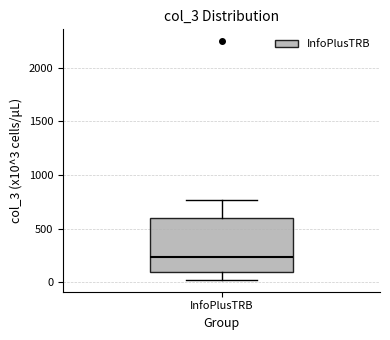

Transcribe this box plot: give where the median line is, the range the box spans, and where the two whiskers end, as read against the y-axis. The values are not printed on the chart, so give them approximately, as read against the axis.

median 250, box 100 to 600, whiskers 50 to 750